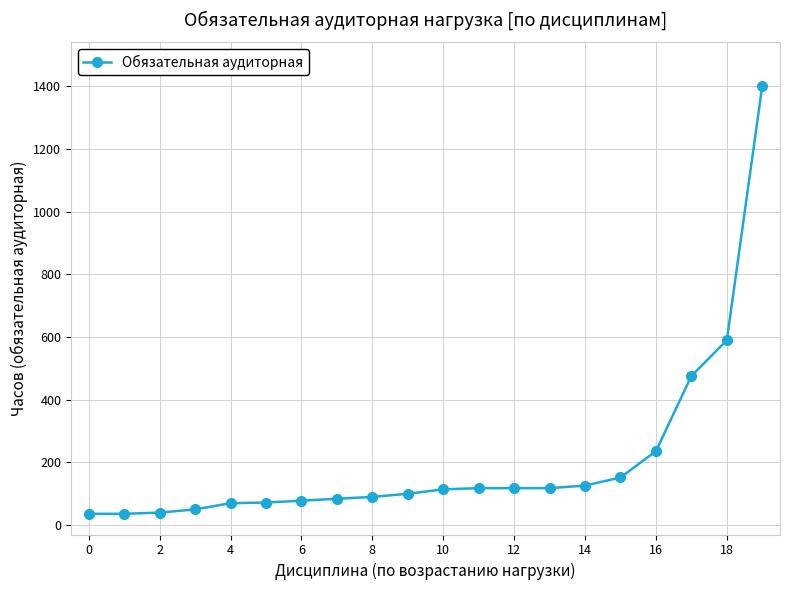

What is the value of the 20th point from the left?

1402